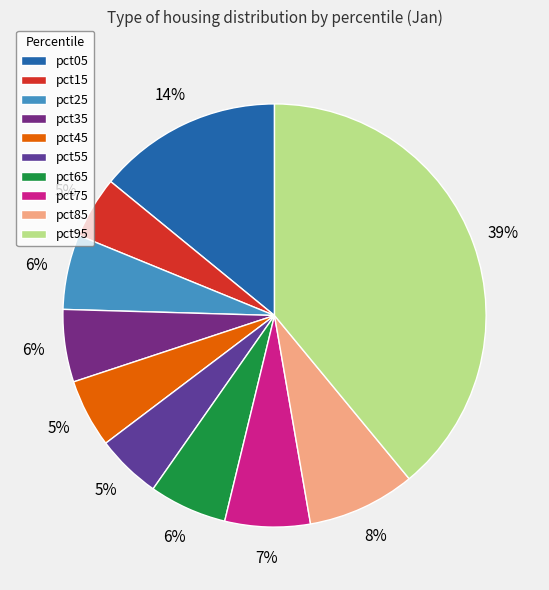

Rank the categories by value from highest to lowest.

pct95, pct05, pct85, pct75, pct65, pct25, pct35, pct45, pct55, pct15